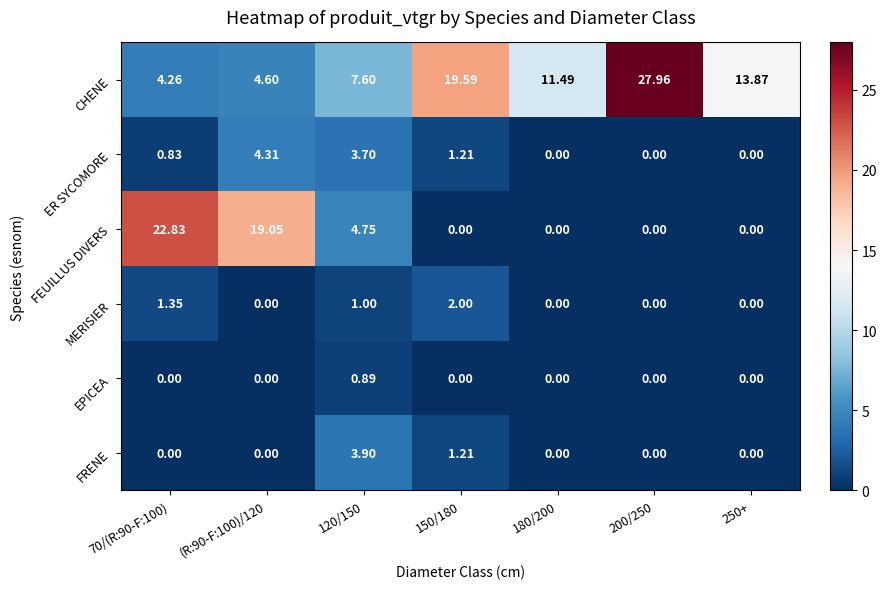

List the series in order of their peak value, lowest first.

EPICEA, MERISIER, FRENE, ER SYCOMORE, FEUILLUS DIVERS, CHENE